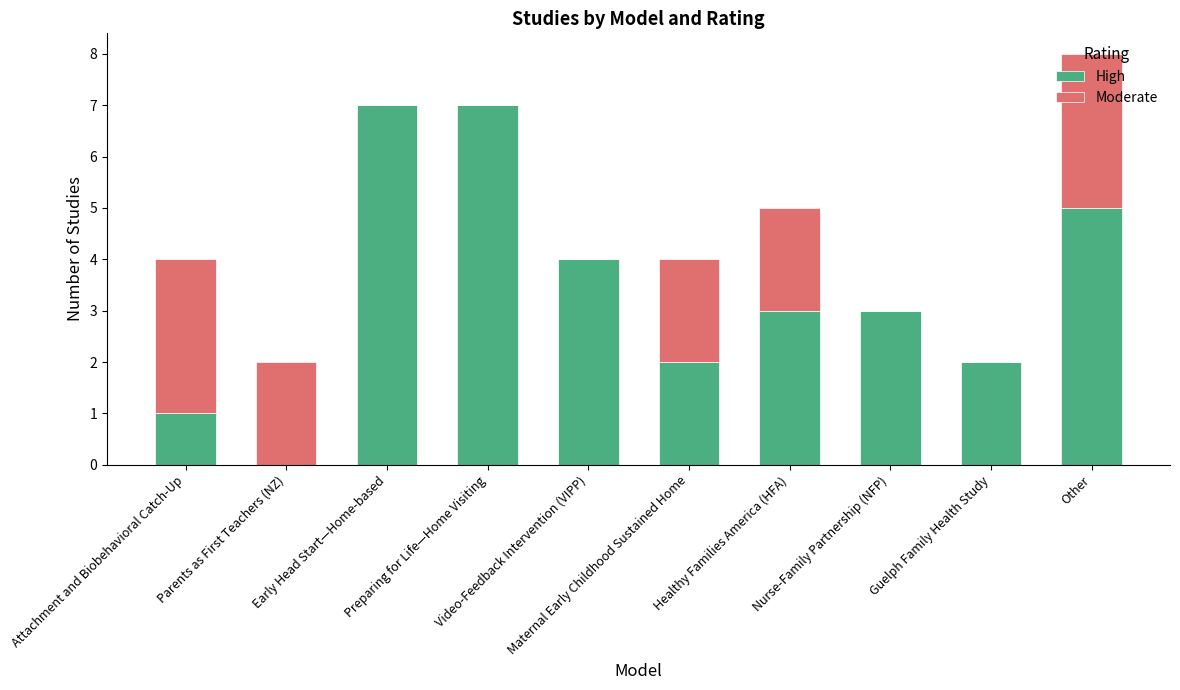

What is the sum of all High values?

34